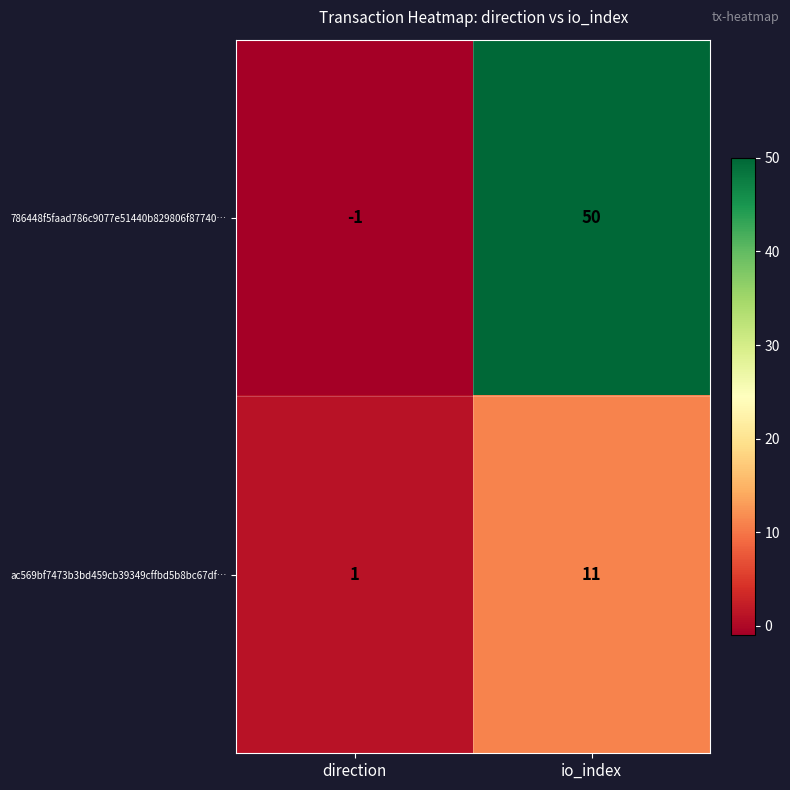

At which category is the sum across all series the highest?

io_index